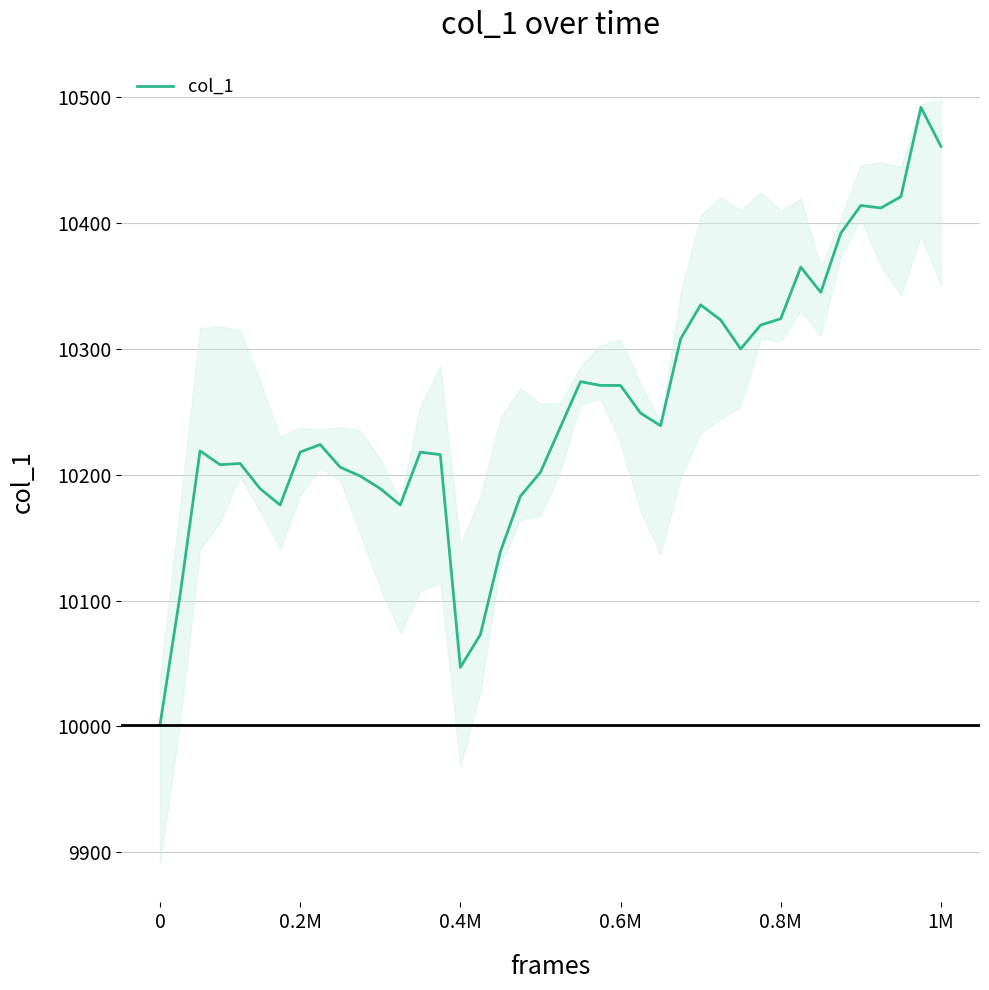

Does the chart have visible grid lines?

Yes